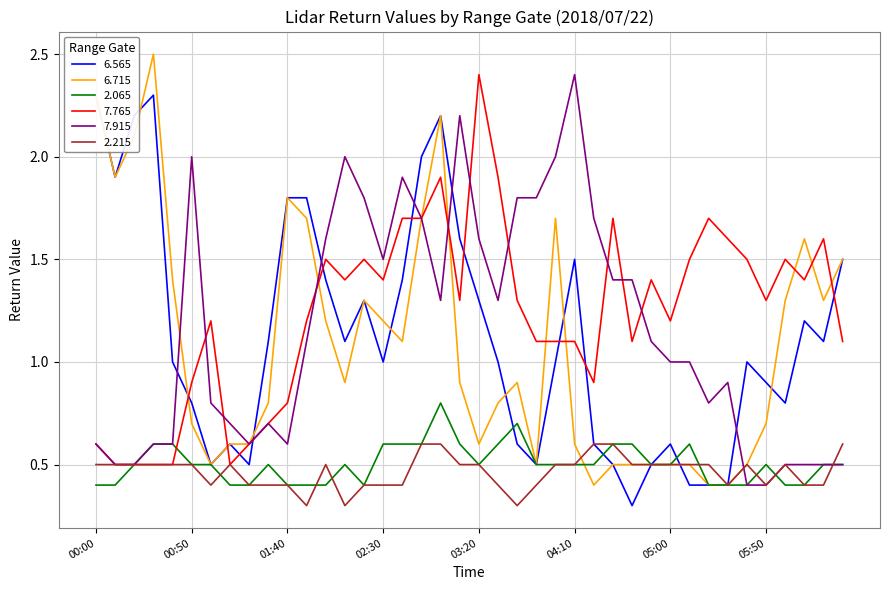

After their last crossing, which series has the higher values: 7.915 or 7.765?

7.765